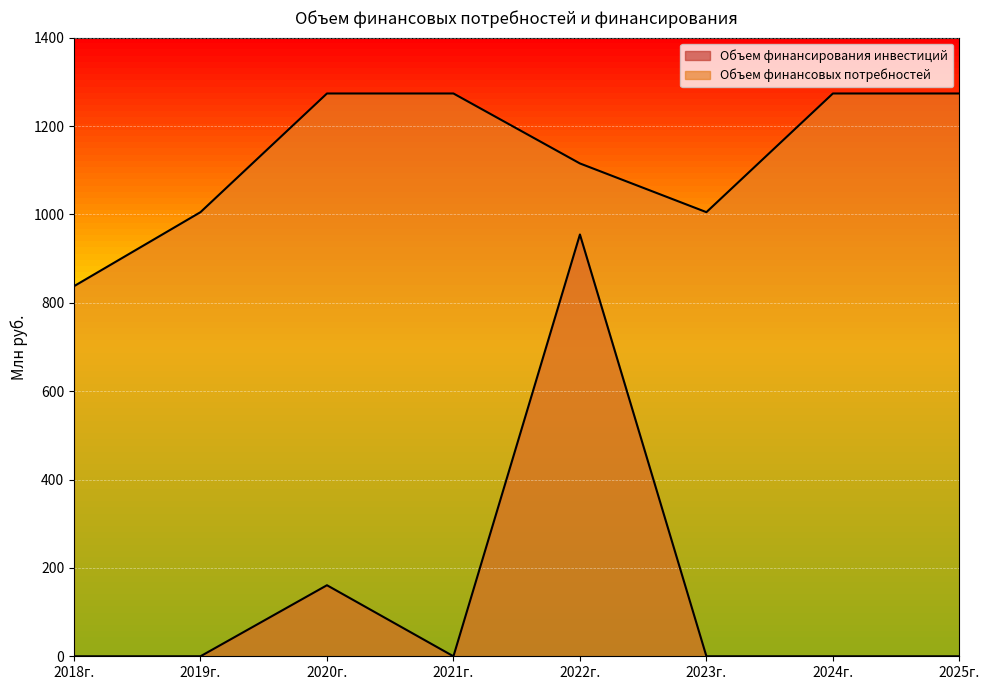

Which series has the largest total across all categories?

Объем финансовых потребностей